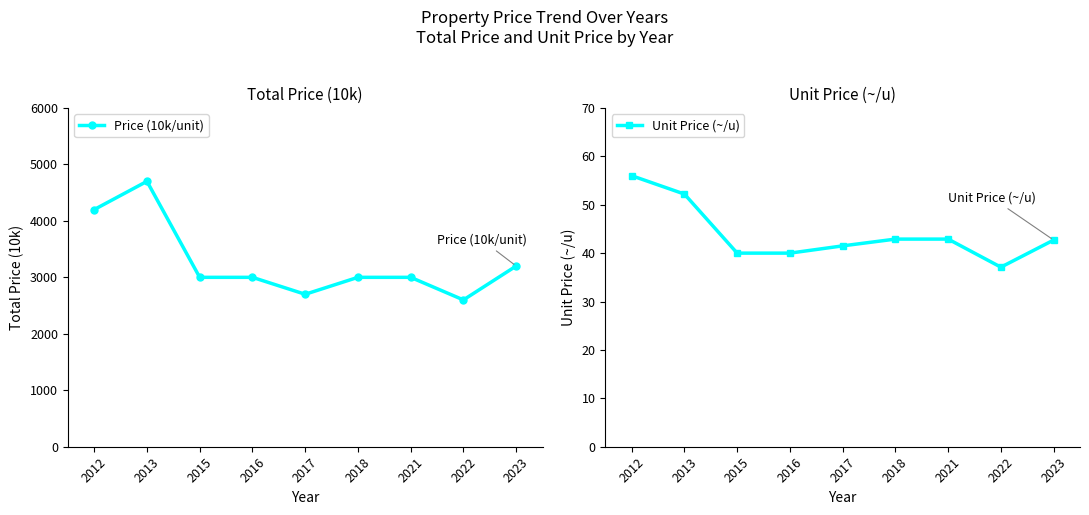

At 2012, list the series in order from largest to smallest.

Price (10k/unit), Unit Price (~/u)